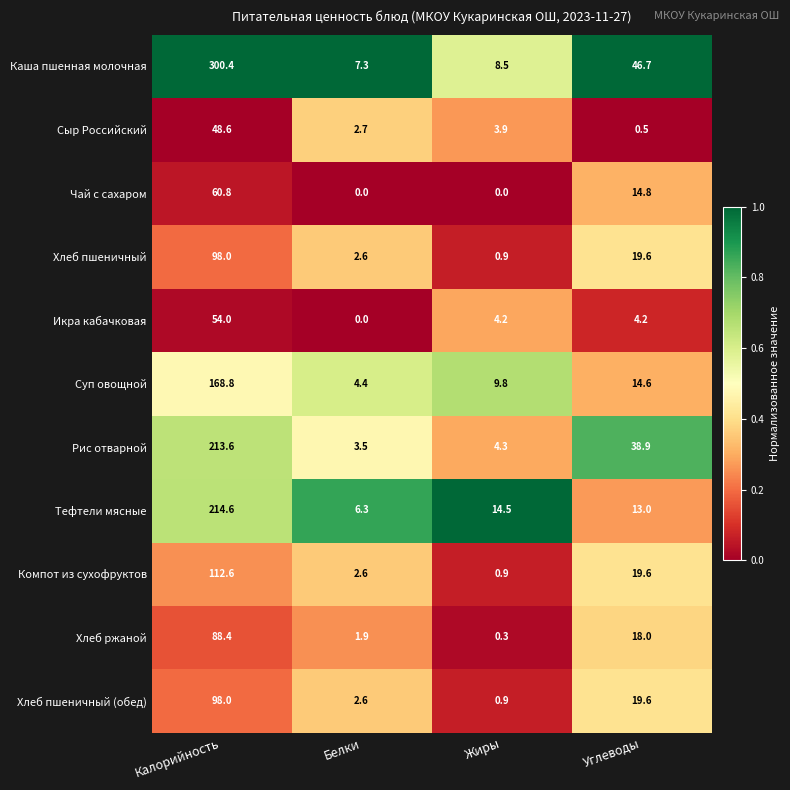

What is the spread (max minus min) of values at Белки?

7.3